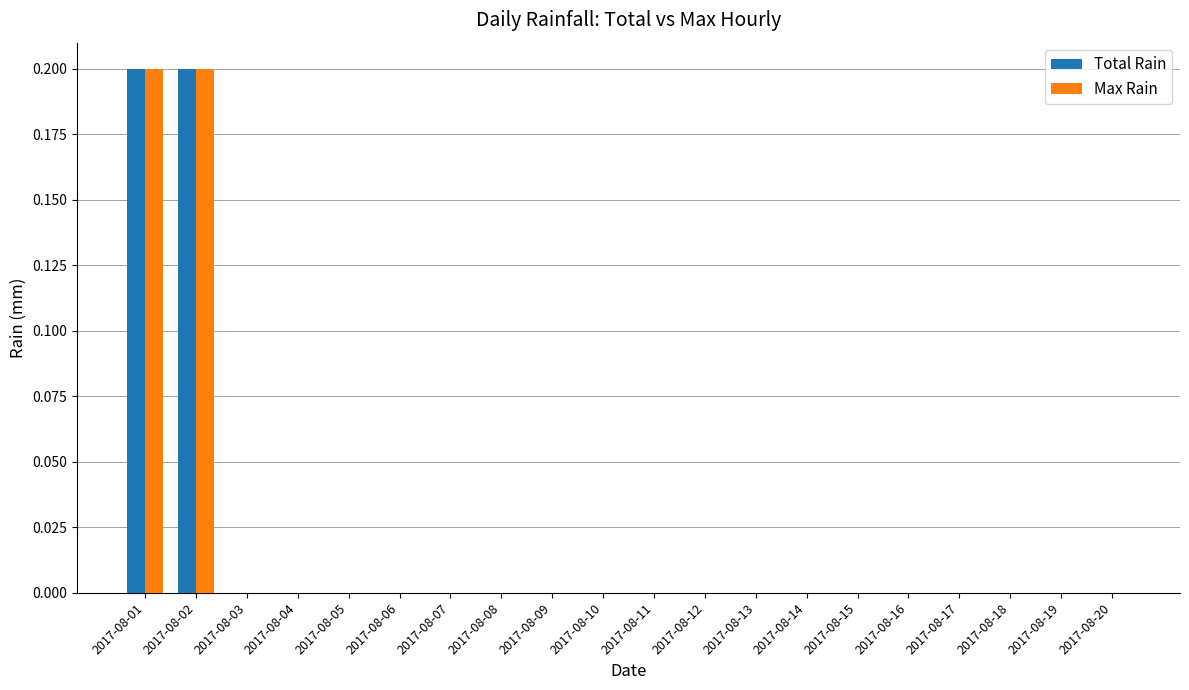

How many Total Rain values are between 0 and 1?

20